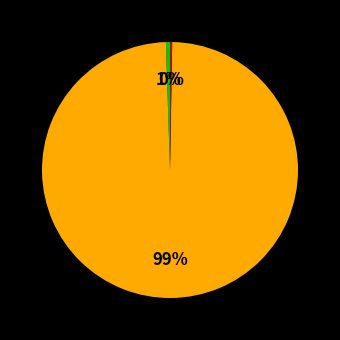

Is there a majority slice in this chart?

Yes